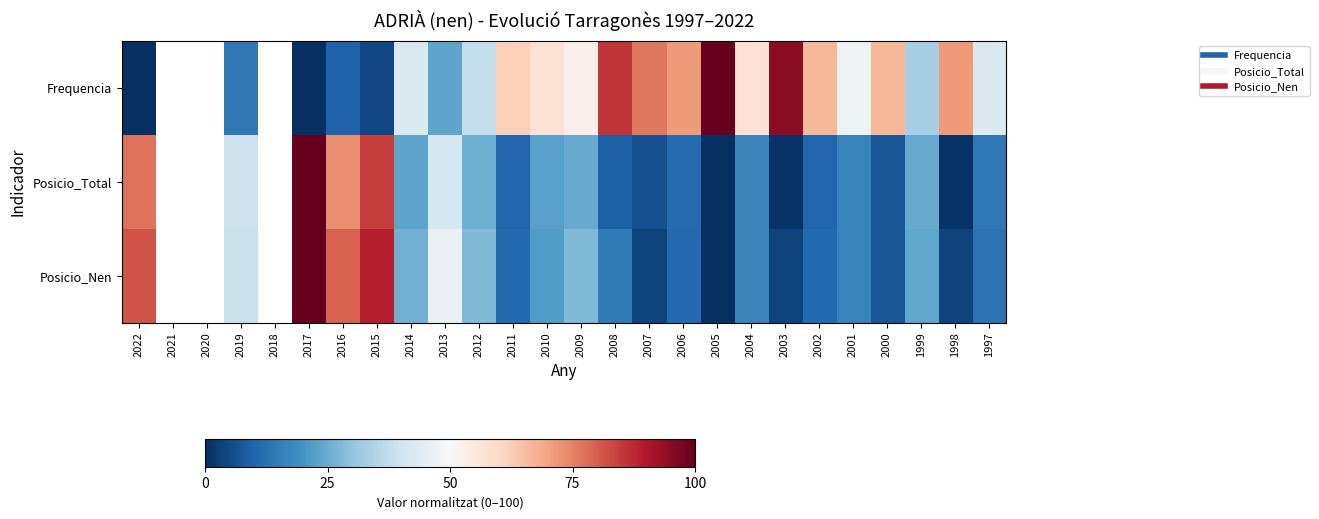

Is it true that Posicio_Nen equals 158.8 at 2015?

False